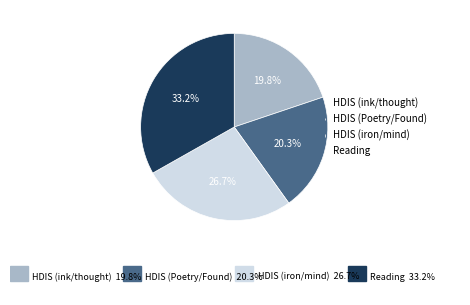

Between Reading and HDIS (iron/mind), which is larger?

Reading